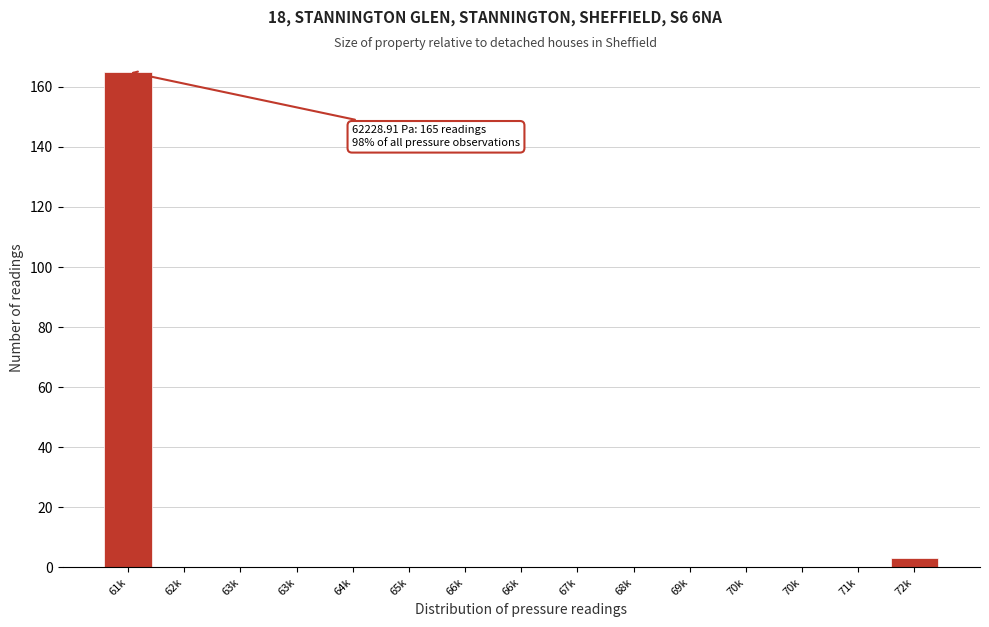

Count the number of categories in the chart.

15